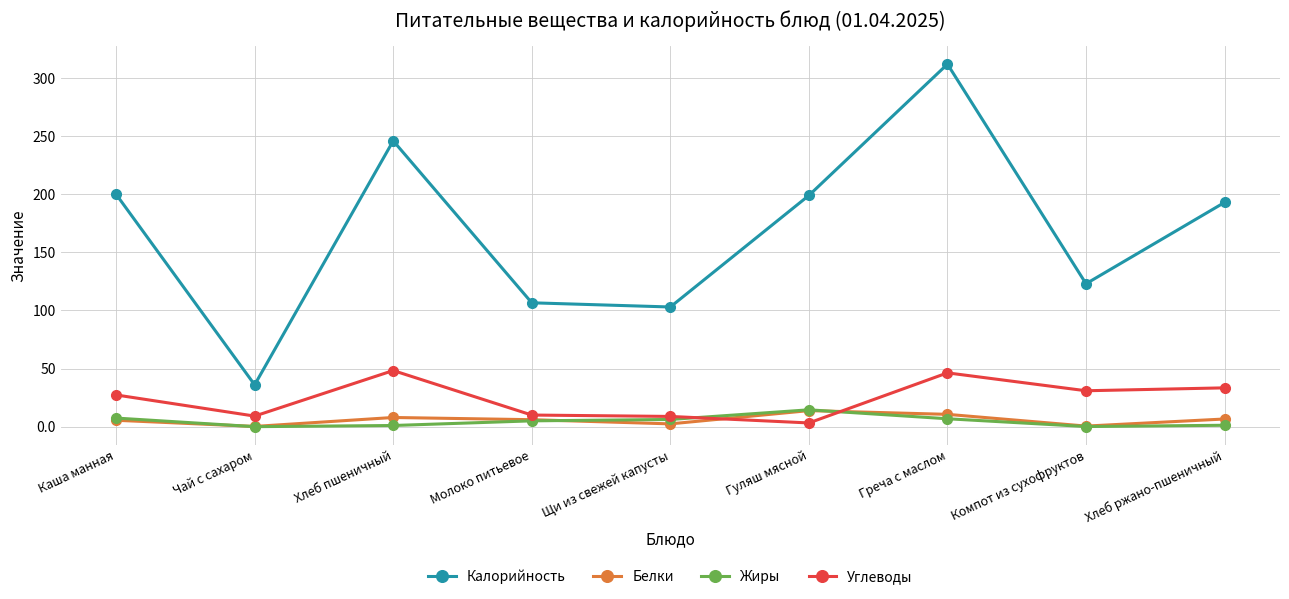

Does the chart have visible grid lines?

Yes